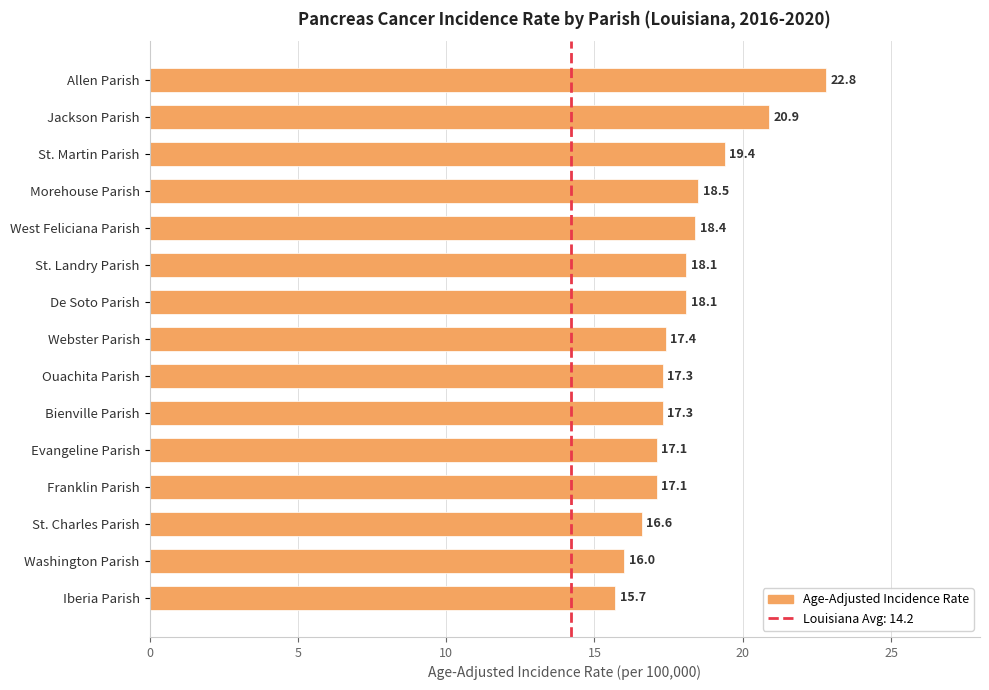

Read the value at Bienville Parish.

17.3